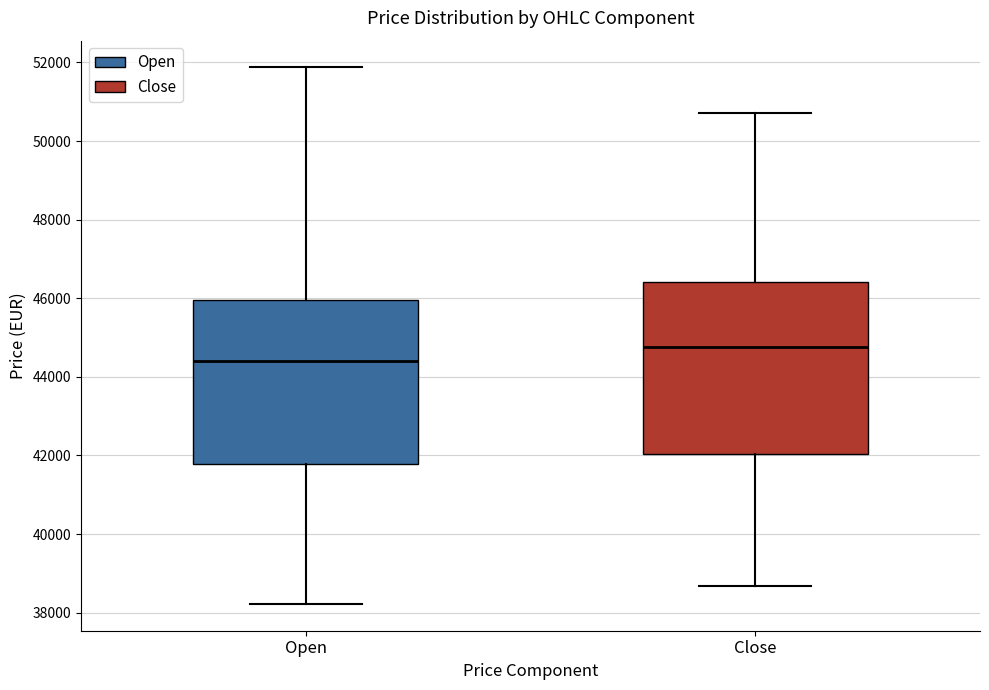

Which box's median line is the highest?

Close